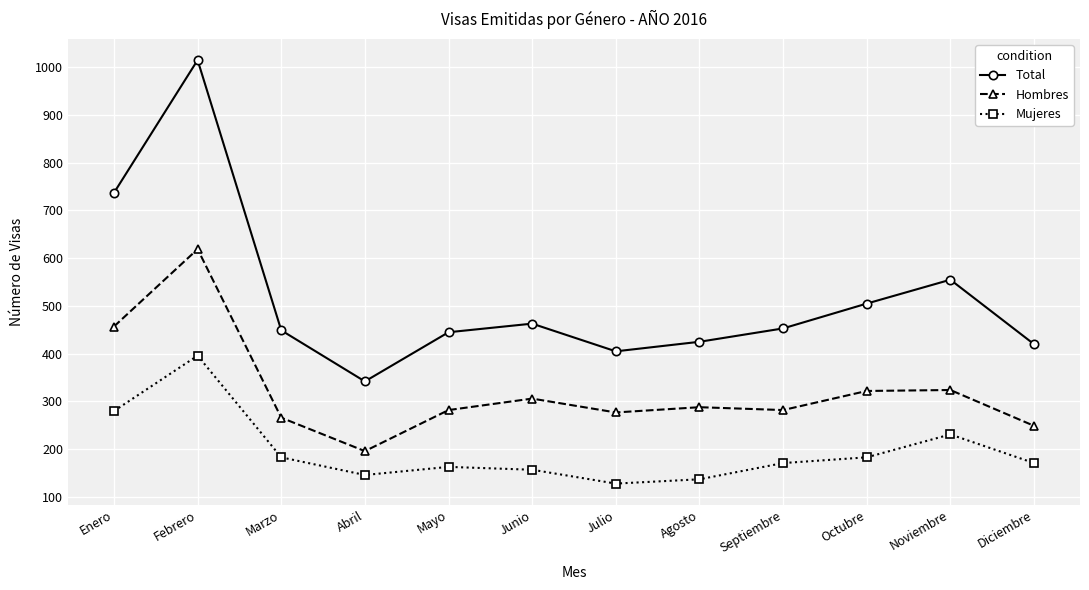

Is it true that Total equals 505 at Octubre?

True